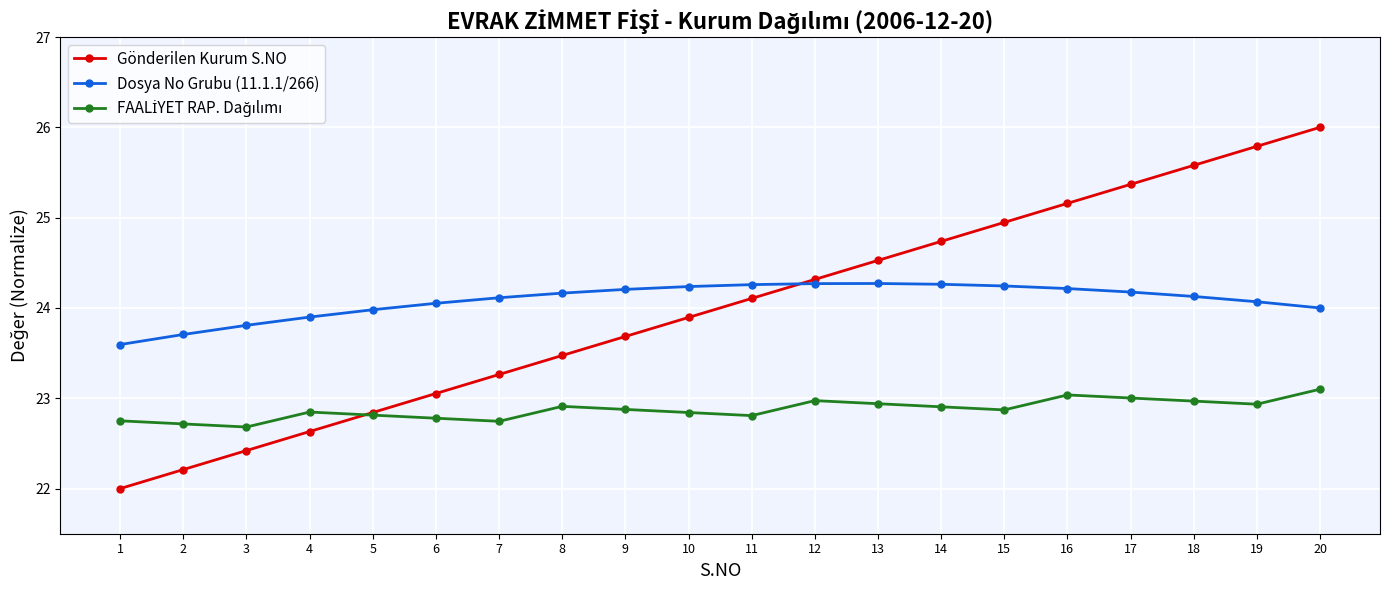

The value of Gönderilen Kurum S.NO at 4 is 22.6. True or false?

True